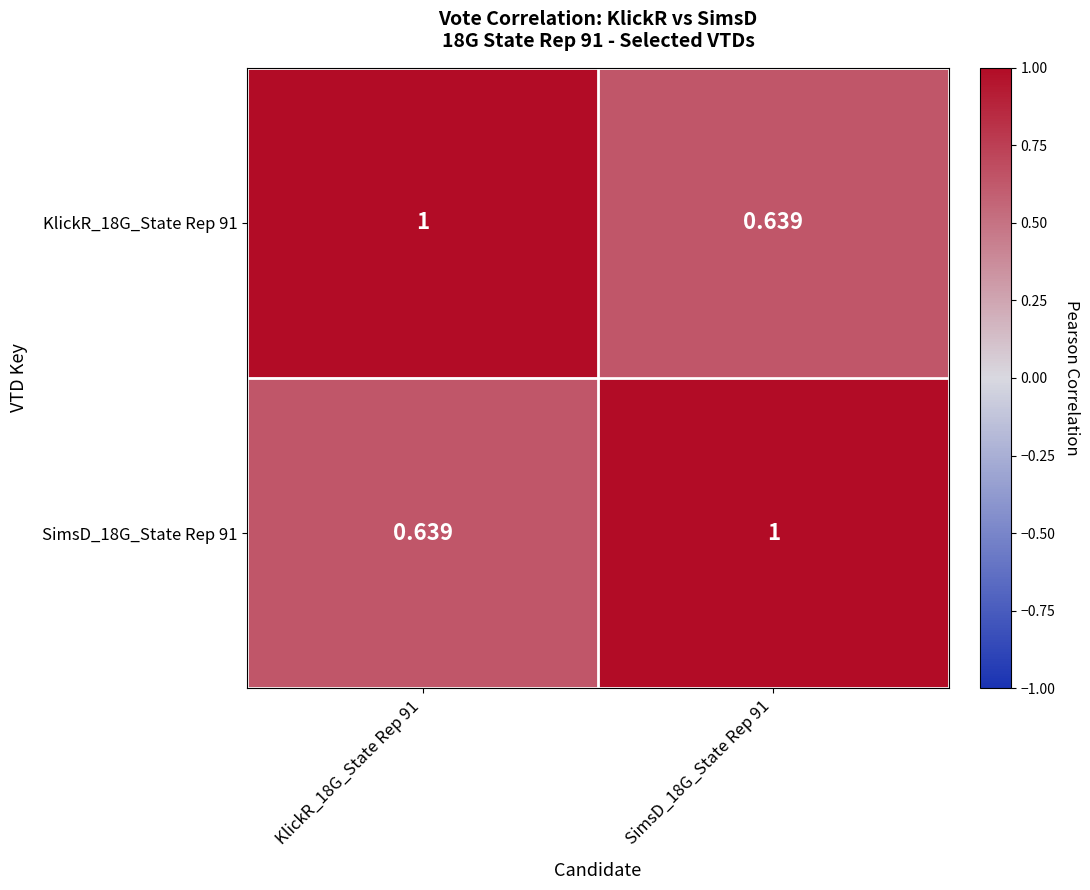

Is the value of SimsD_18G_State Rep 91 at KlickR_18G_State Rep 91 greater than the value of KlickR_18G_State Rep 91 at KlickR_18G_State Rep 91?

No